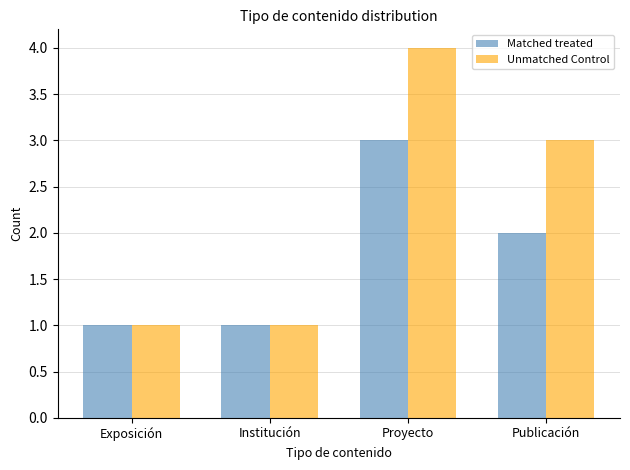

What is the greatest value displayed?

4